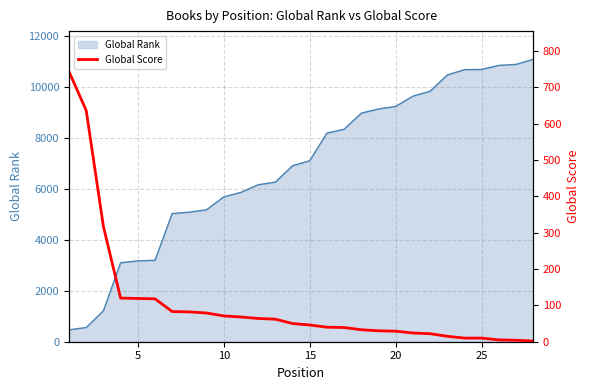

How many data points are less than 50?

14